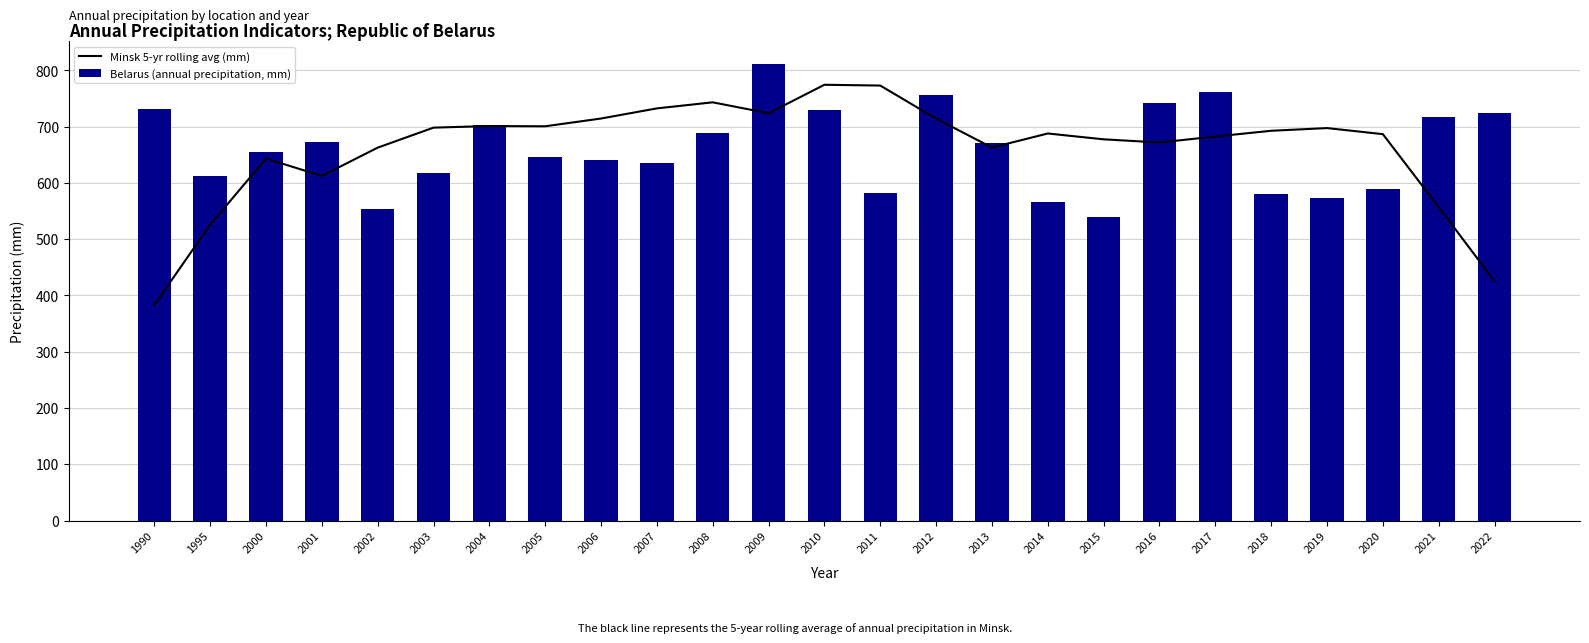

What are all the series names shown in the legend?

Minsk 5-yr rolling avg (mm), Belarus (annual precipitation, mm)